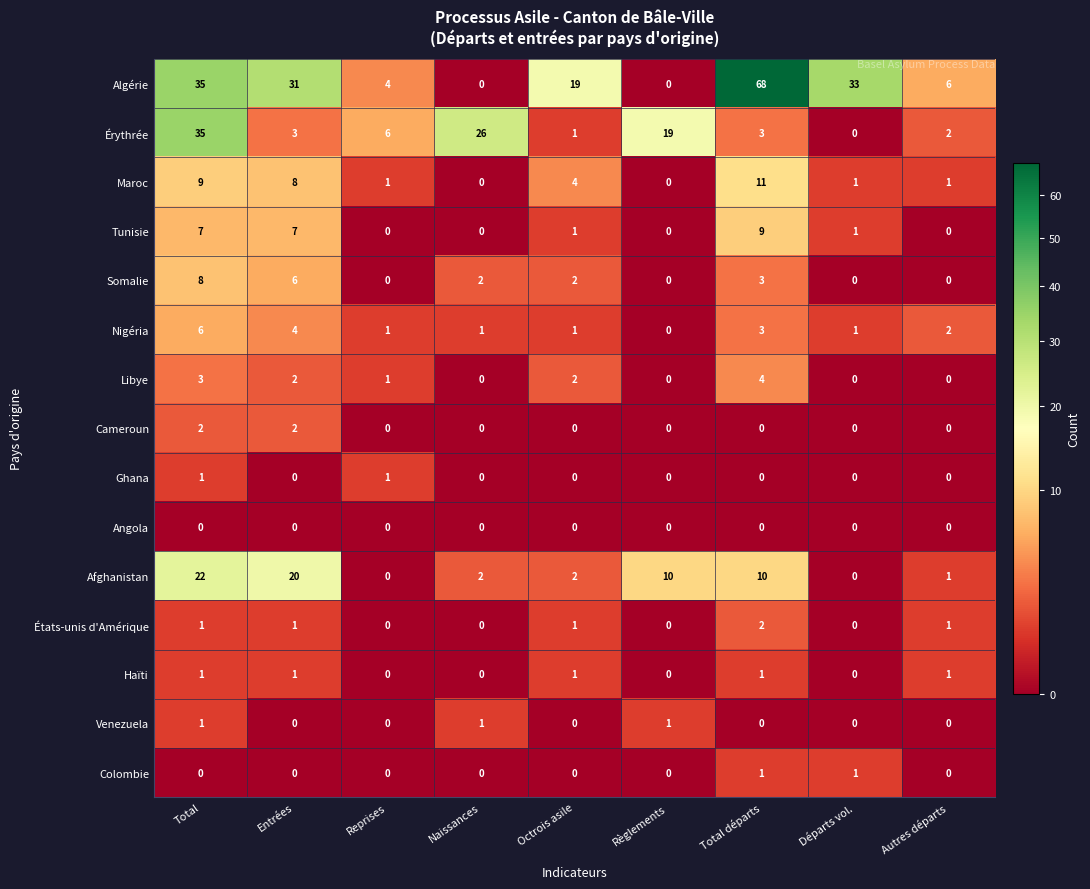

Between Entrées and Reprises, which series saw the biggest shift?

Algérie